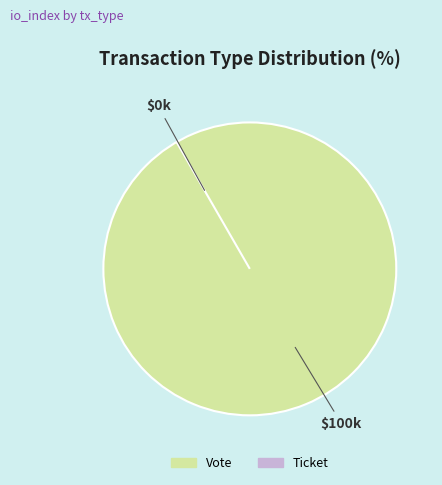

How many slices are in this pie chart?

2